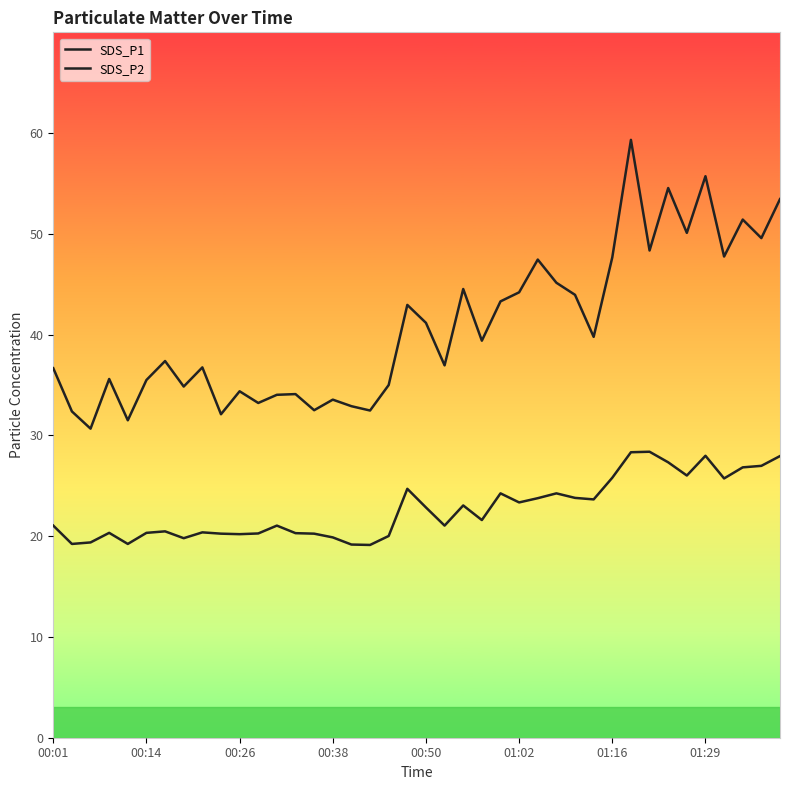

Reading left to right, list all the values displayed in this chart.

SDS_P1: 36.7	32.4	30.7	35.6	31.5	35.5	37.4	34.9	36.8	32.1	34.4	33.2	34.0	34.1	32.5	33.5	32.9	32.5	35.0	43.0	41.2	37.0	44.5	39.4	43.3	44.2	47.5	45.1	44.0	39.8	47.7	59.3	48.4	54.5	50.1	55.7	47.8	51.4	49.6	53.5
SDS_P2: 21.1	19.2	19.4	20.3	19.2	20.3	20.5	19.8	20.4	20.2	20.2	20.3	21.1	20.3	20.2	19.9	19.2	19.1	20.0	24.7	22.9	21.1	23.1	21.6	24.2	23.4	23.8	24.2	23.8	23.6	25.8	28.3	28.4	27.3	26.0	28.0	25.7	26.8	27.0	27.9